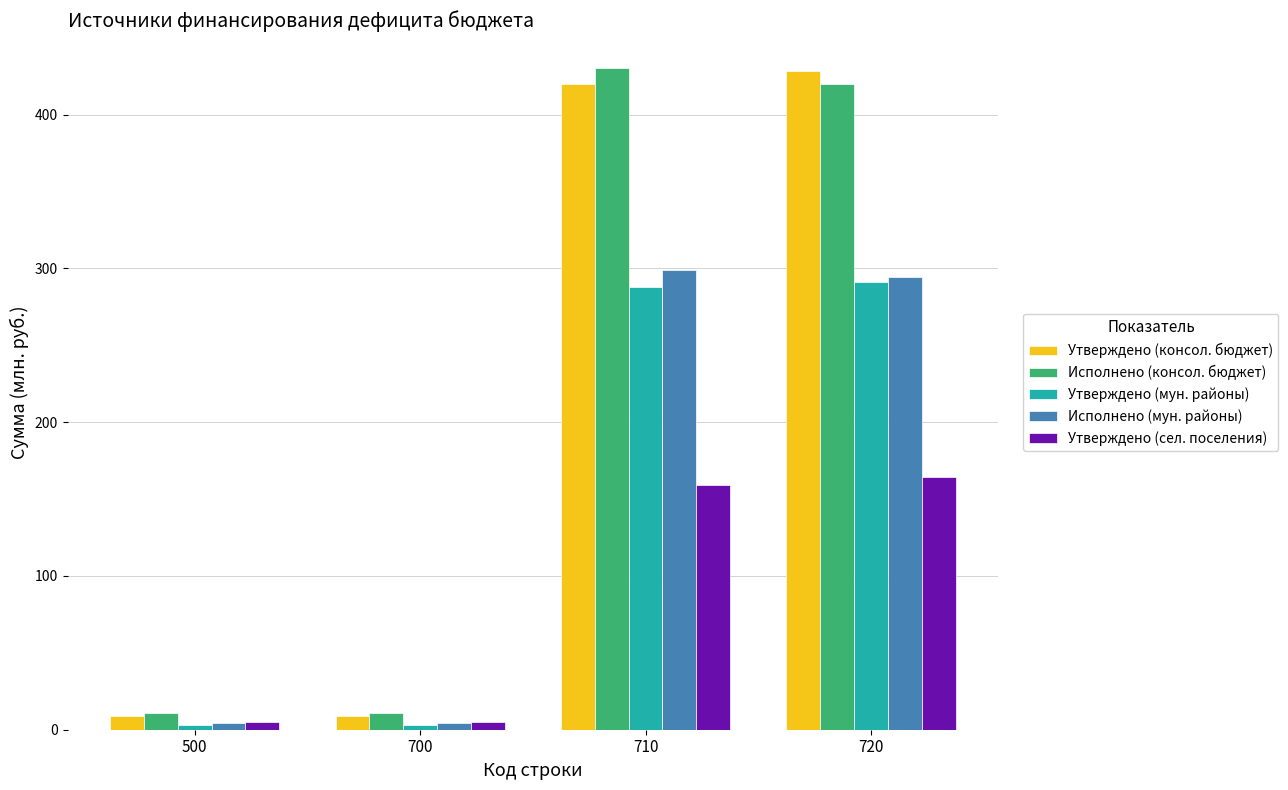

What is the total value across all series at 700?

32.3